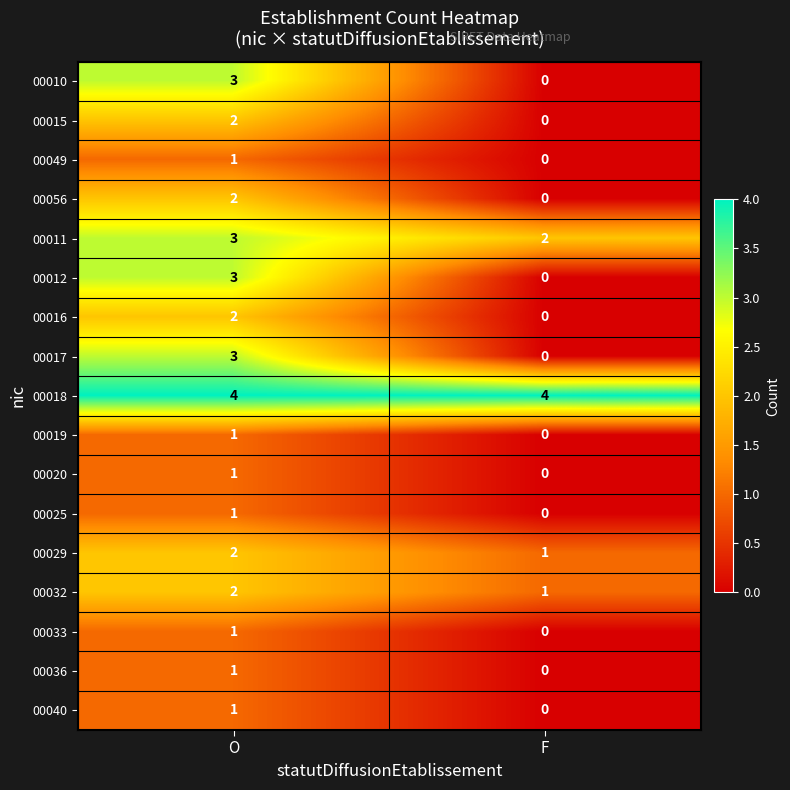

Is it true that 00036 equals 0 at F?

True